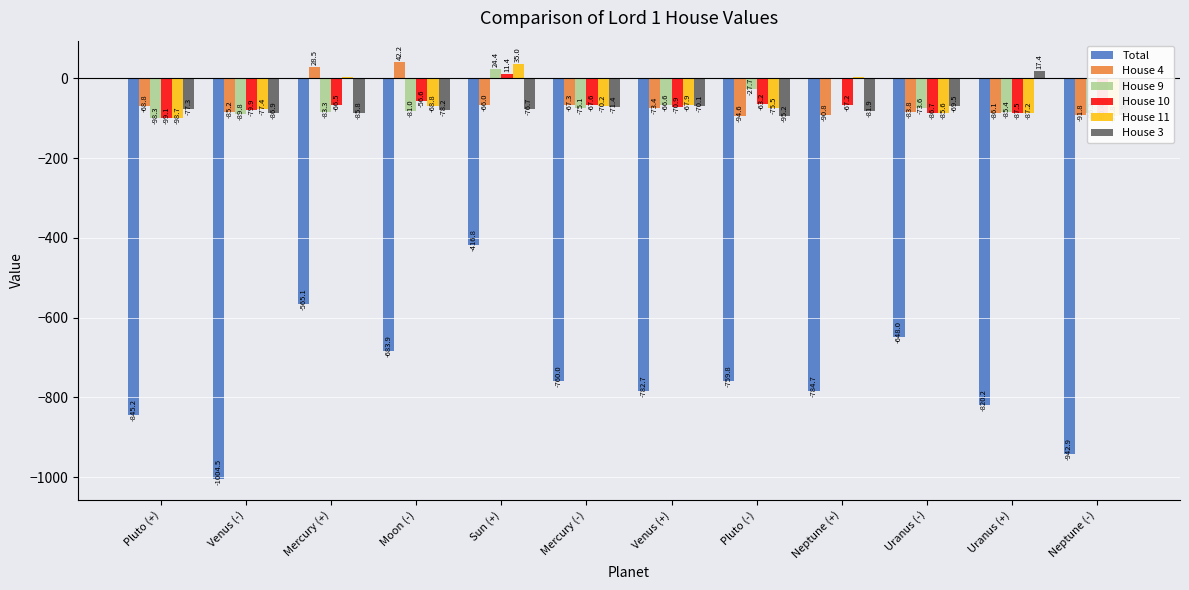

What is the maximum value for Total?

-416.8